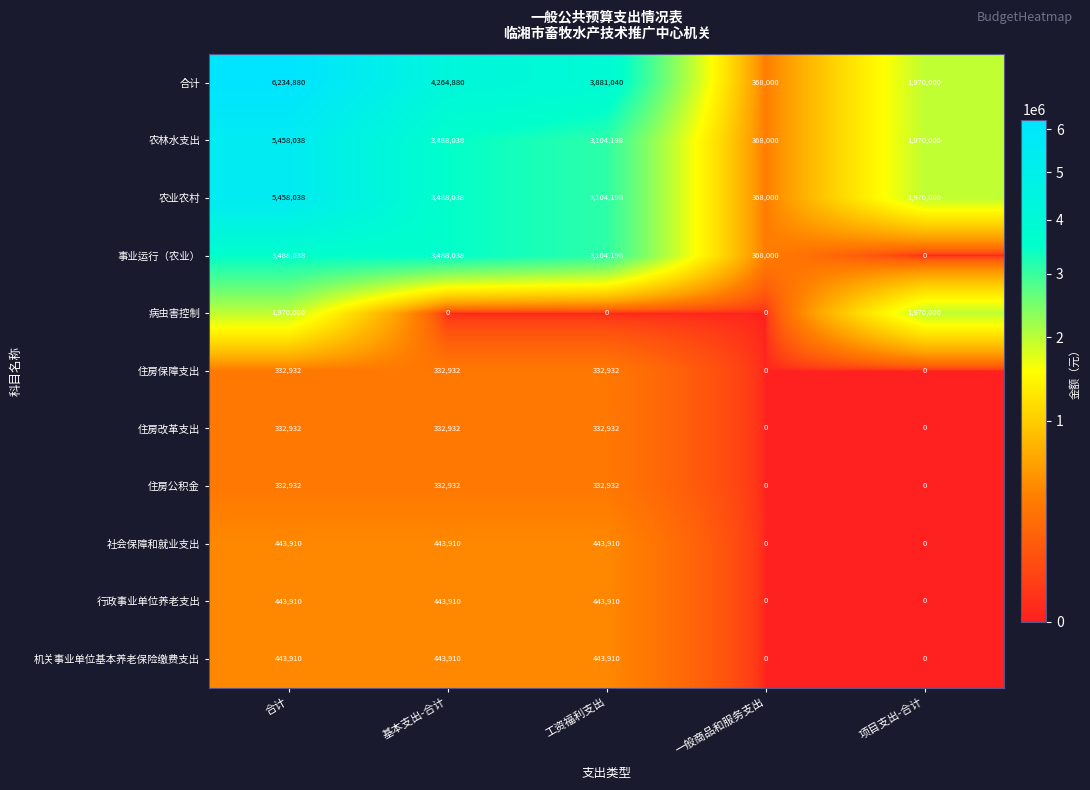

The 社会保障和就业支出 series shows -173782 at 一般商品和服务支出. True or false?

False